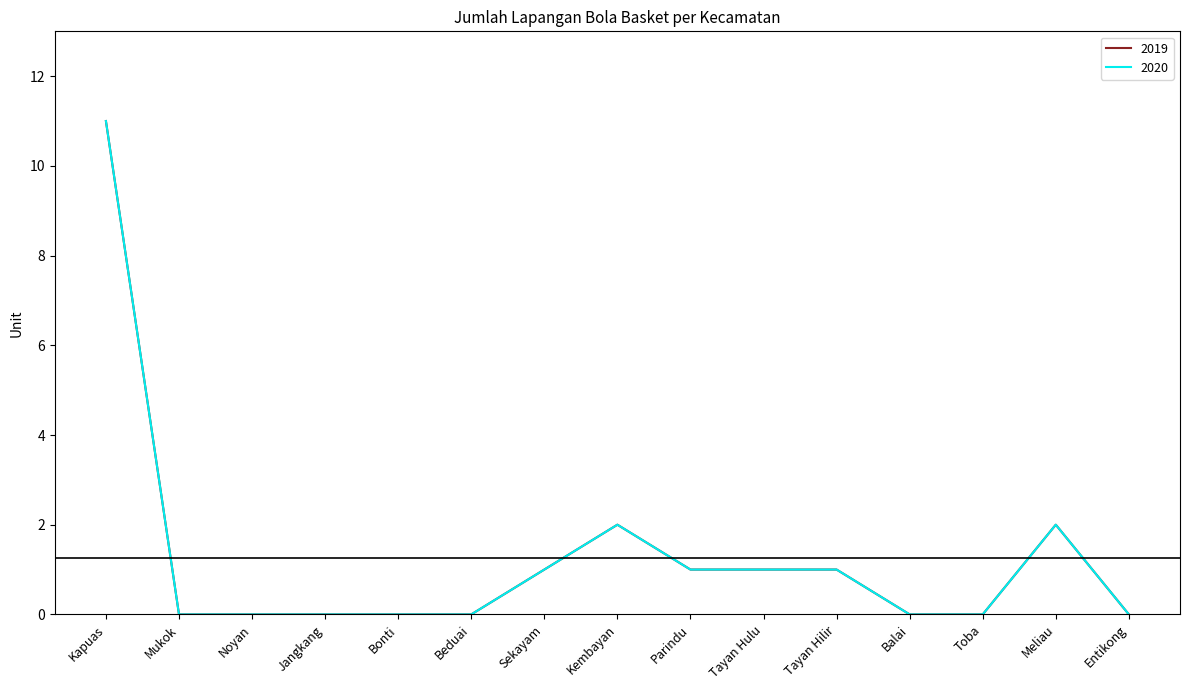

Does the chart display data point markers on the line(s)?

No